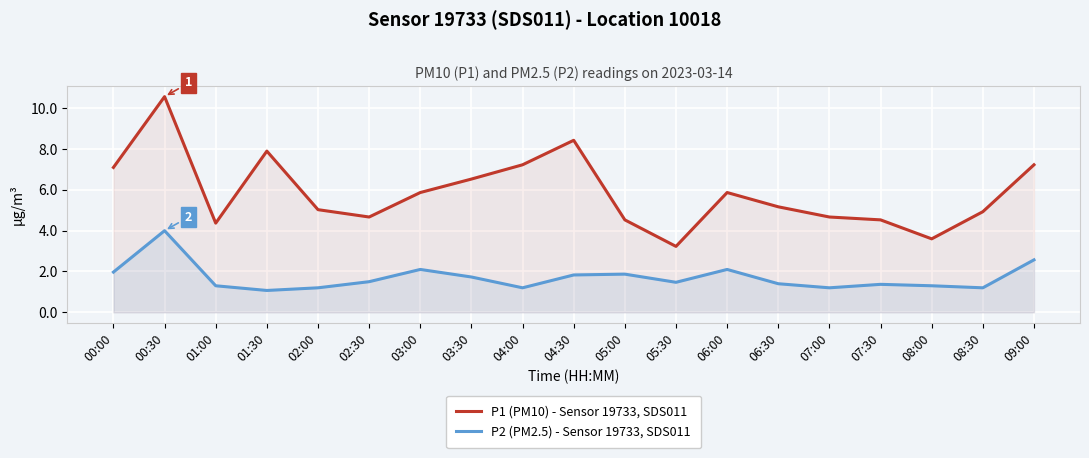

What is the spread (max minus min) of values at 04:00?

6.0